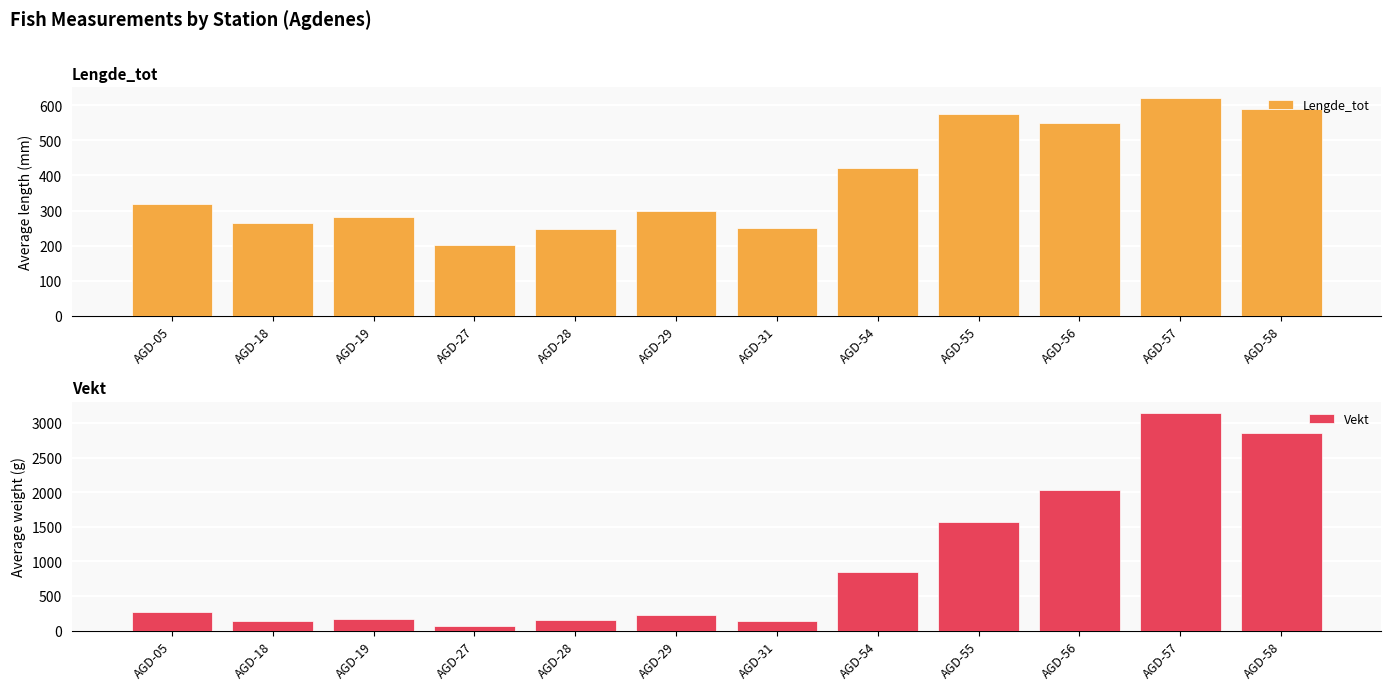

What value does the Vekt series have at AGD-27?

64